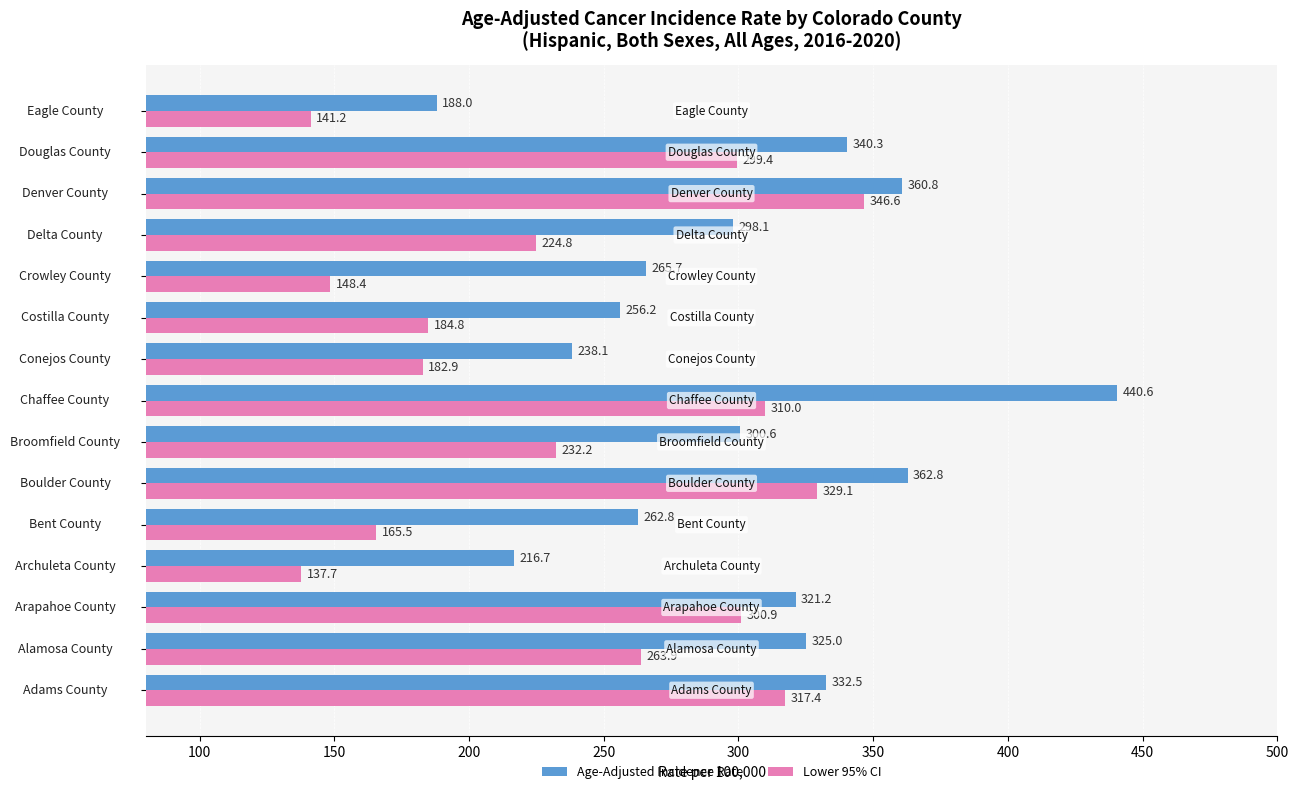

List the series in order of their overall mean, lowest first.

Lower 95% CI, Age-Adjusted Incidence Rate